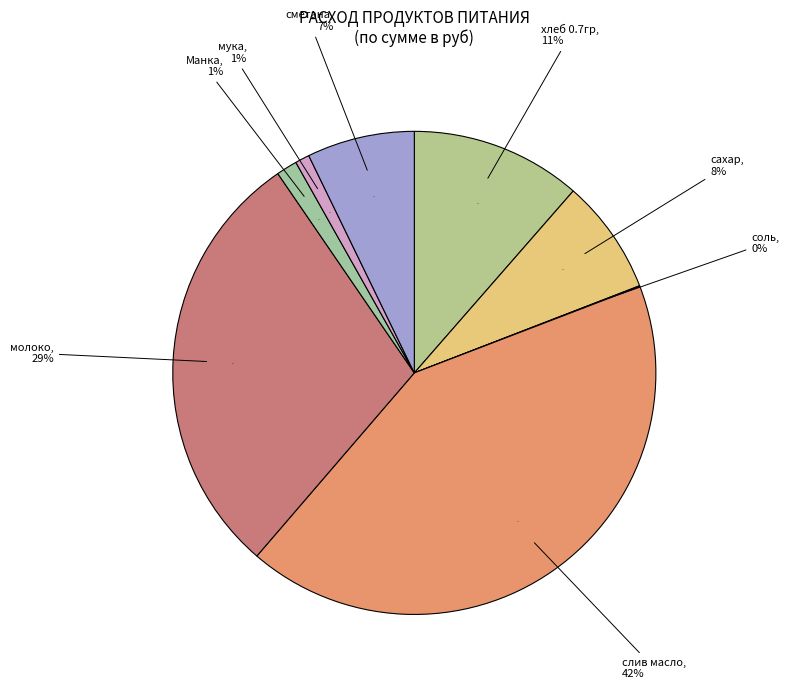

What percentage do сахар and Манка together represent?

9.1%